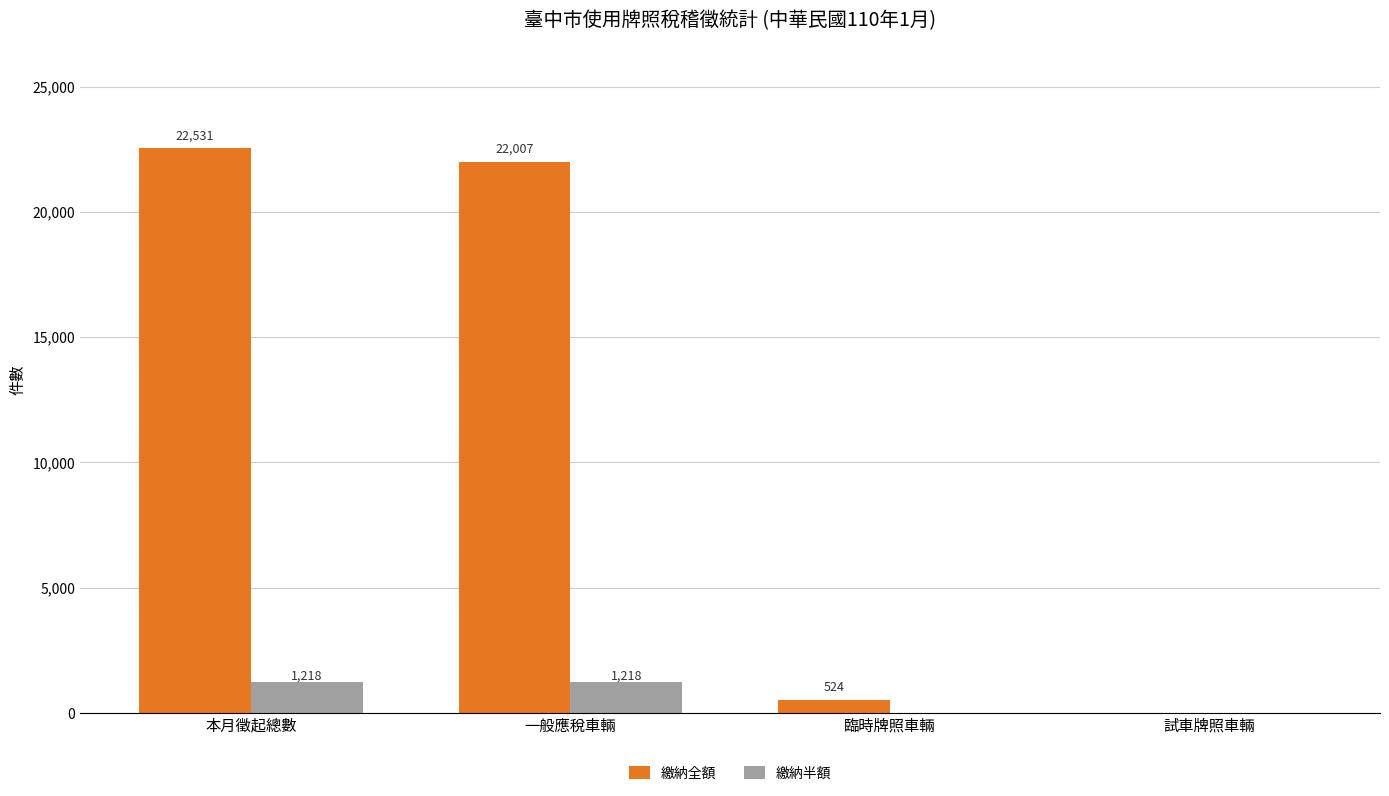

The 繳納全額 series shows 0 at 試車牌照車輛. True or false?

True